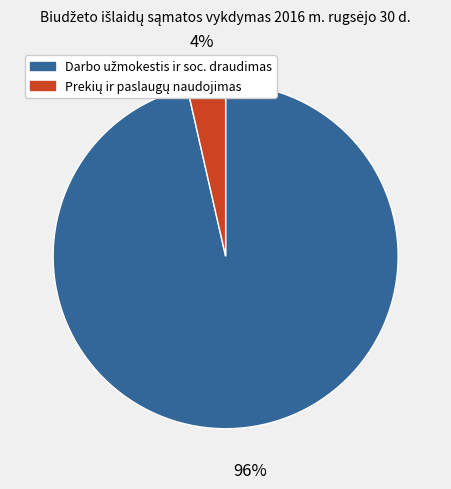

How many segments does this pie chart have?

2